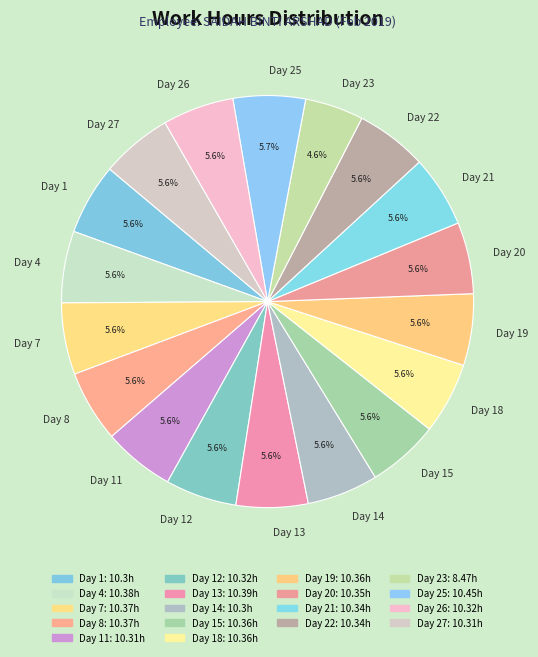

Approximately how many times larger is the value at Day 12 compared to Day 23?

1.2